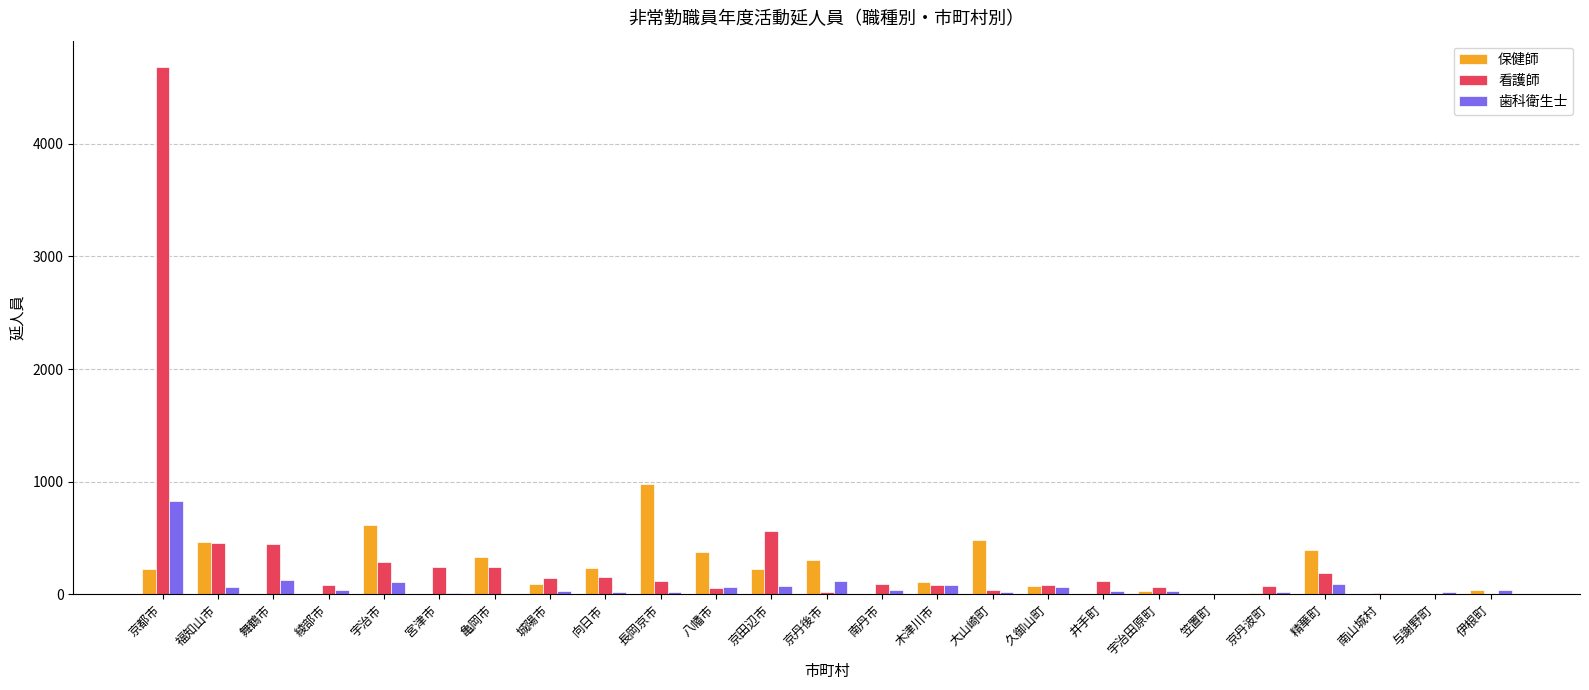

What is the total value across all series at 舞鶴市?

577